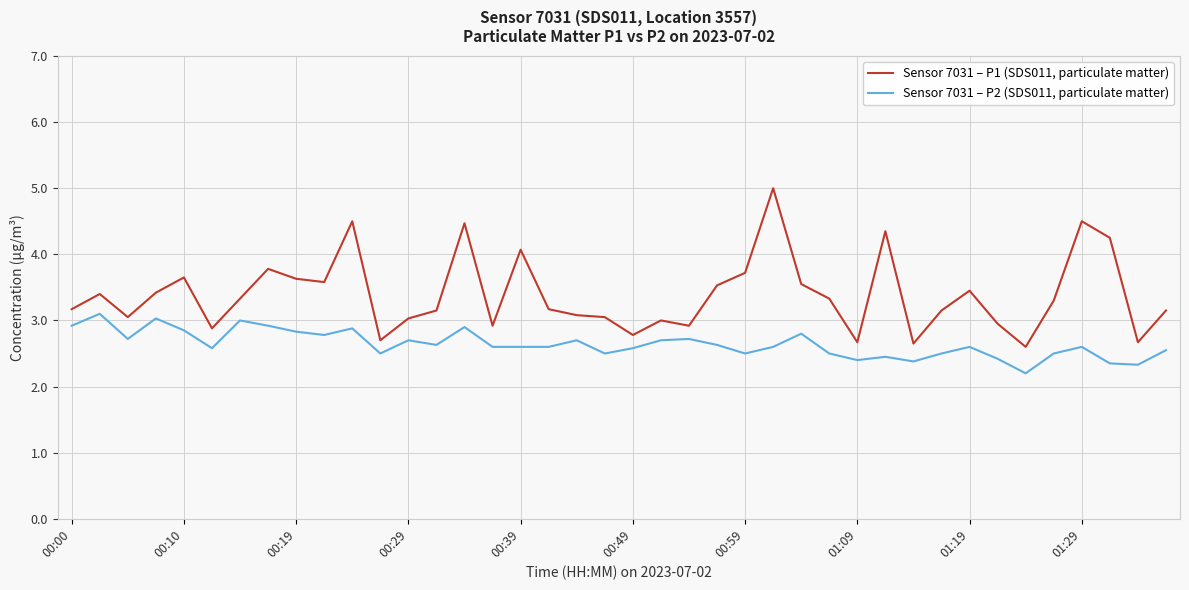

What is the difference between the maximum and minimum values in the Sensor 7031 – P1 (SDS011, particulate matter) series?

2.4